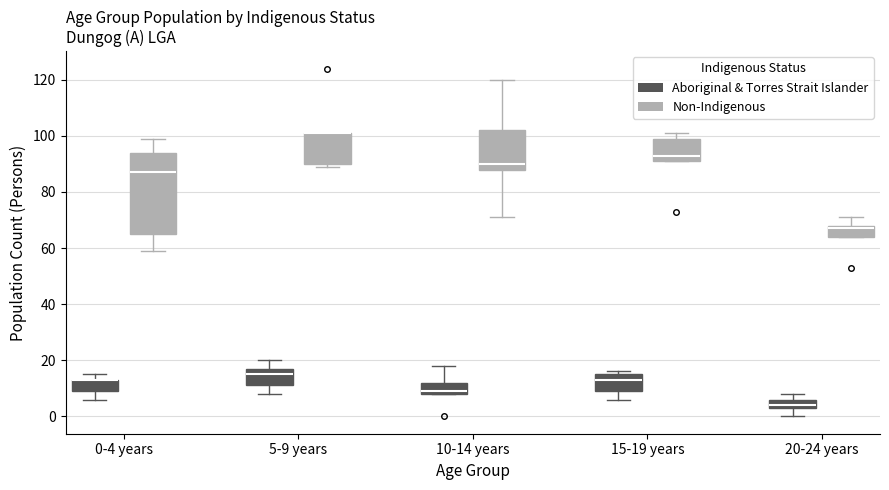

Reading left to right, read every box against the y-axis: the position of its median line, the range the box covers, and the ends of its whiskers. The values are not printed on the chart, so give them approximately, as read against the axis.

0-4 years (Aboriginal & Torres Strait Islander): median 14 (drawn on the box's upper edge), box 10 to 14, whiskers 6 to 16
0-4 years (Non-Indigenous): median 88, box 66 to 94, whiskers 60 to 100
5-9 years (Aboriginal & Torres Strait Islander): median 16, box 12 to 18, whiskers 8 to 20
5-9 years (Non-Indigenous): median 102 (drawn on the box's upper edge), box 90 to 102, whiskers 90 (just below the box's lower edge) to 102
10-14 years (Aboriginal & Torres Strait Islander): median 10, box 8 to 12, whiskers 8 to 18
10-14 years (Non-Indigenous): median 90, box 88 to 102, whiskers 72 to 120
15-19 years (Aboriginal & Torres Strait Islander): median 14, box 10 to 16, whiskers 6 to 16 (just above the box's upper edge)
15-19 years (Non-Indigenous): median 94, box 92 to 100, whiskers 92 to 102
20-24 years (Aboriginal & Torres Strait Islander): median 4 (just above the box's lower edge), box 4 to 6, whiskers 0 to 8
20-24 years (Non-Indigenous): median 68 (just below the box's upper edge), box 64 to 68, whiskers 64 to 72